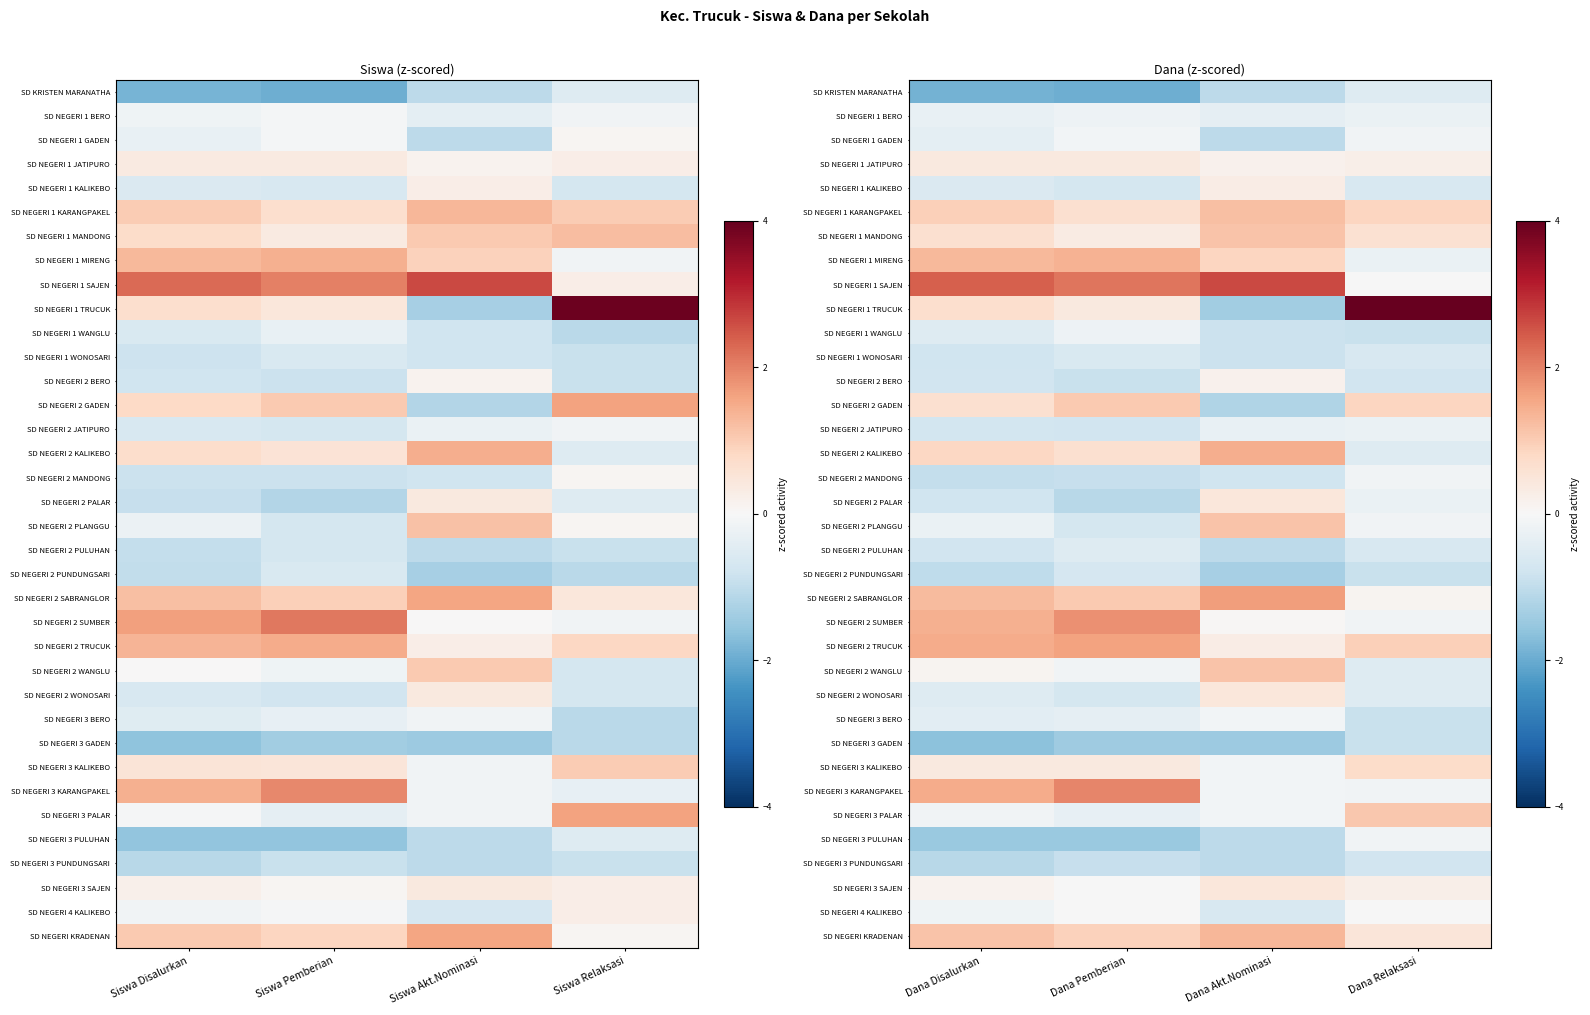

Which category has the lowest value in the SD NEGERI 4 KALIKEBO series?

Dana Akt.Nominasi